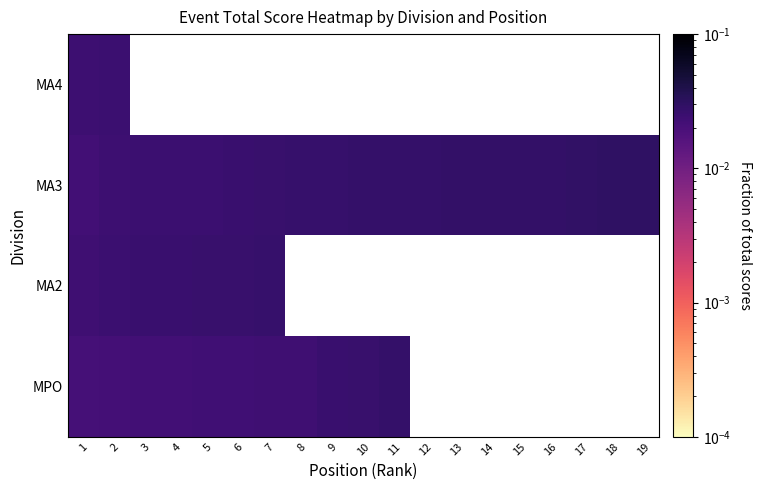

At how many categories does at least one series exceed 0?

19